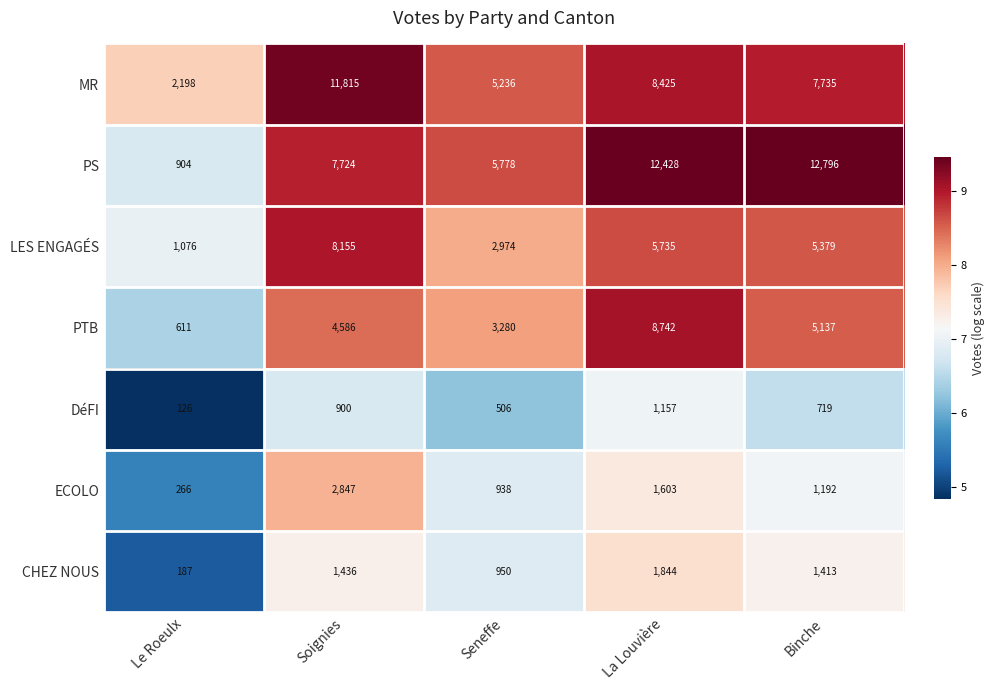

What is the maximum value shown in the chart?

12796